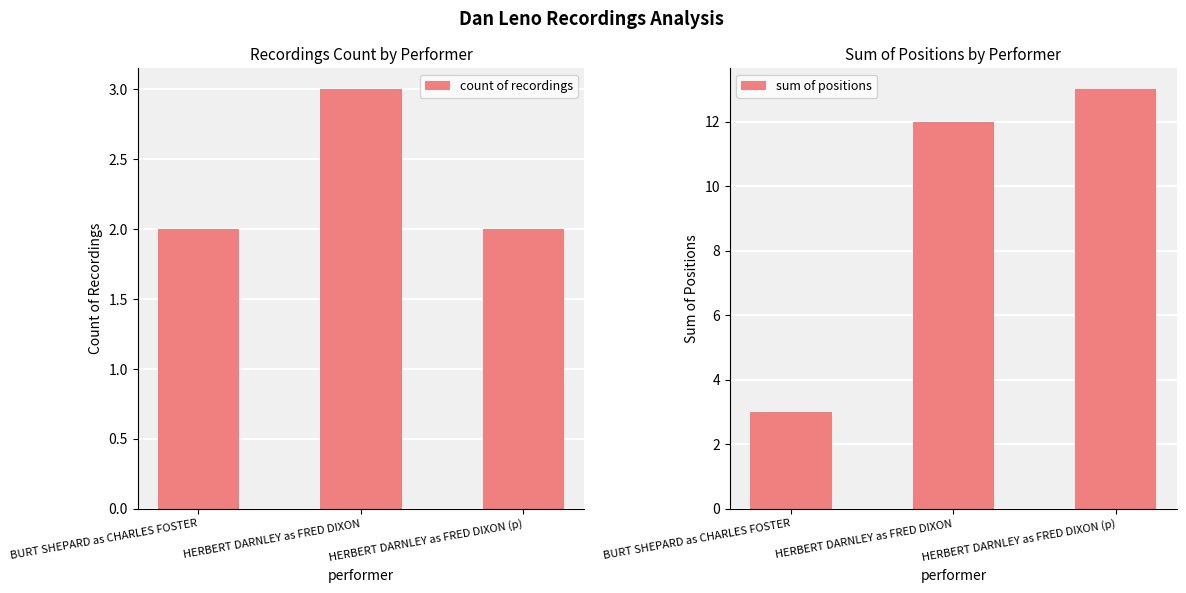

Is it true that count of recordings equals 1 at HERBERT DARNLEY as FRED DIXON?

False